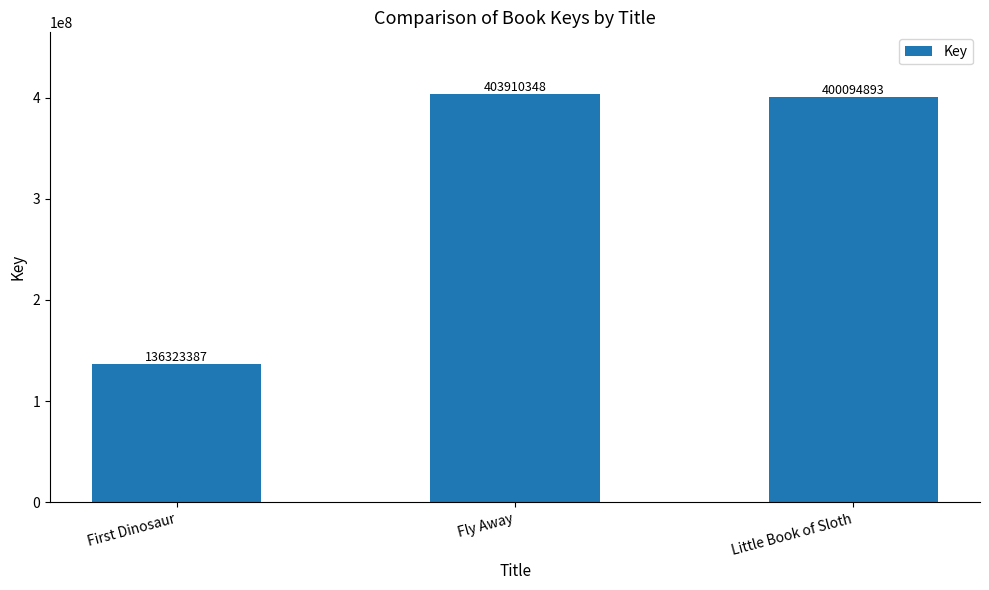

How many values are below 400094893?

1